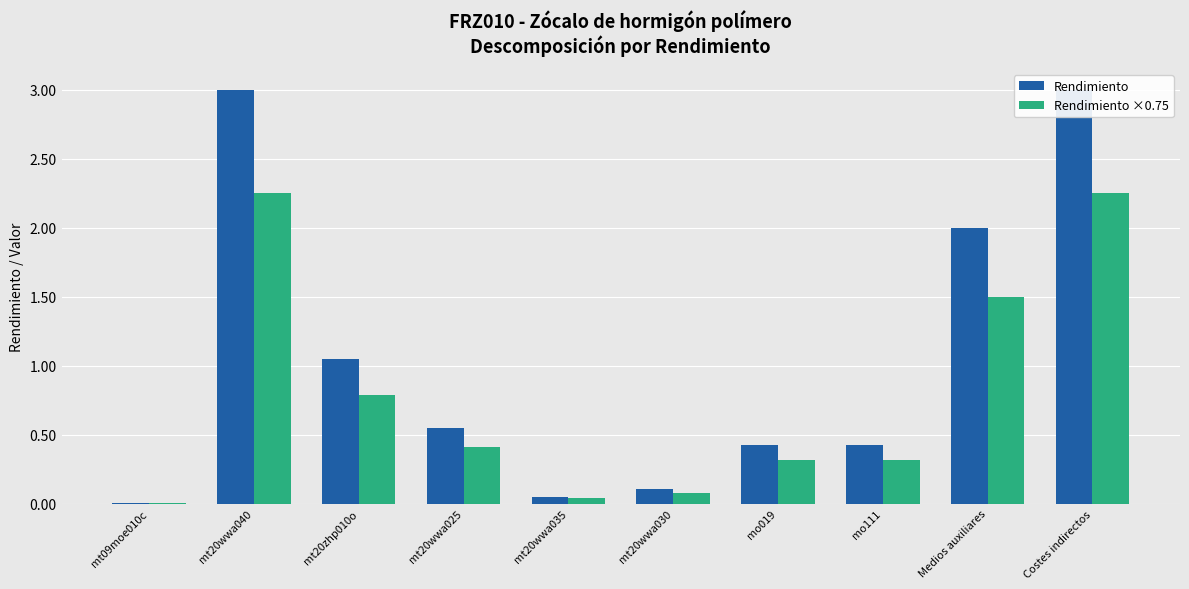

At which category is the sum across all series the highest?

mt20wwa040